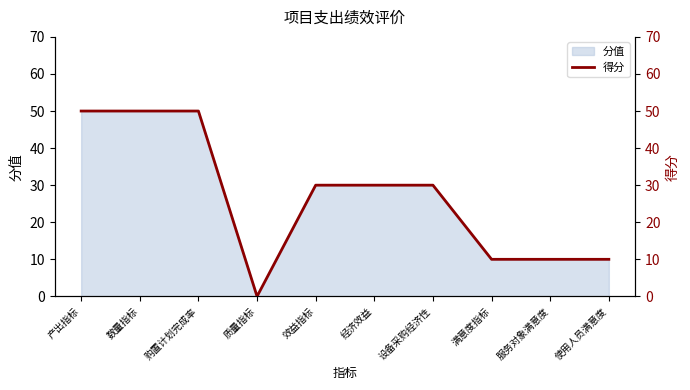

Reading right to left, extract all data points from this chart.

使用人员满意度=10	服务对象满意度=10	满意度指标=10	设备采购经济性=30	经济效益=30	效益指标=30	质量指标=0	购置计划完成率=50	数量指标=50	产出指标=50